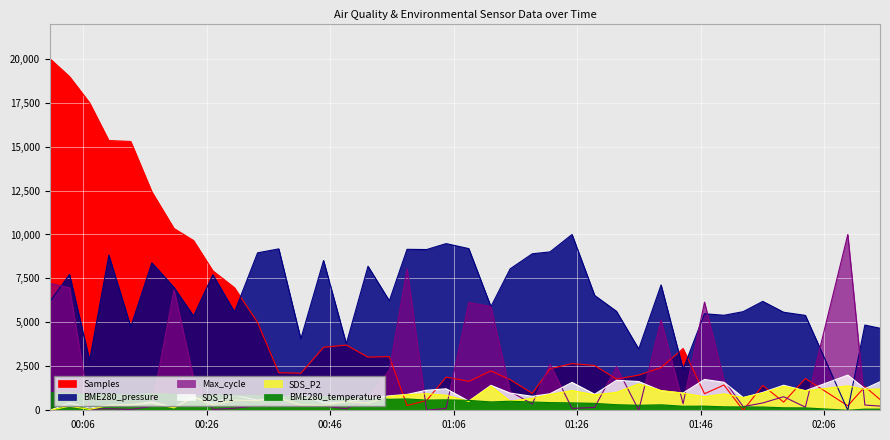

What is the difference between the second highest and second lowest values in the SDS_P2 series?

1335.4